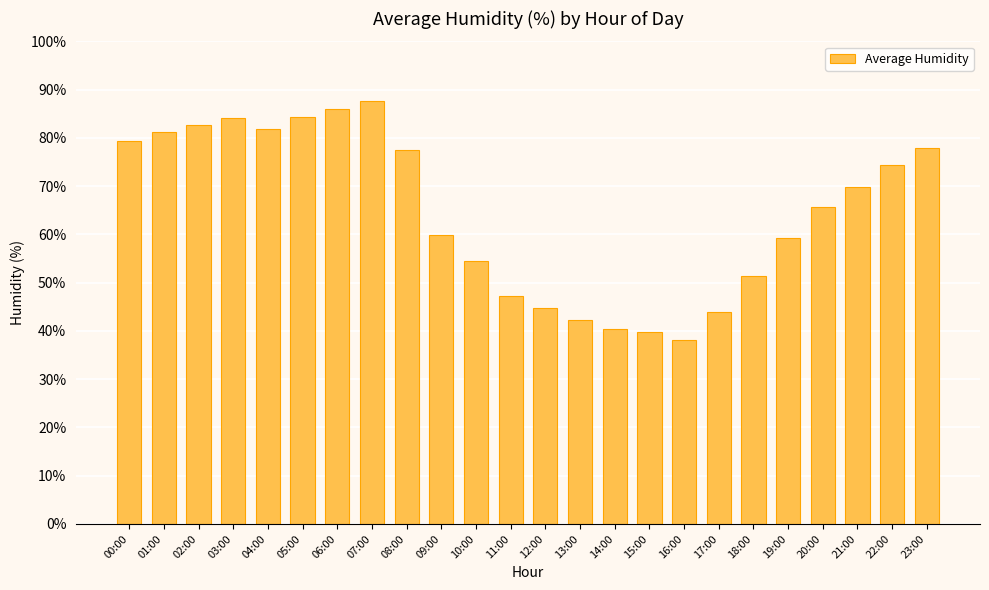

What is the average value?

64.7